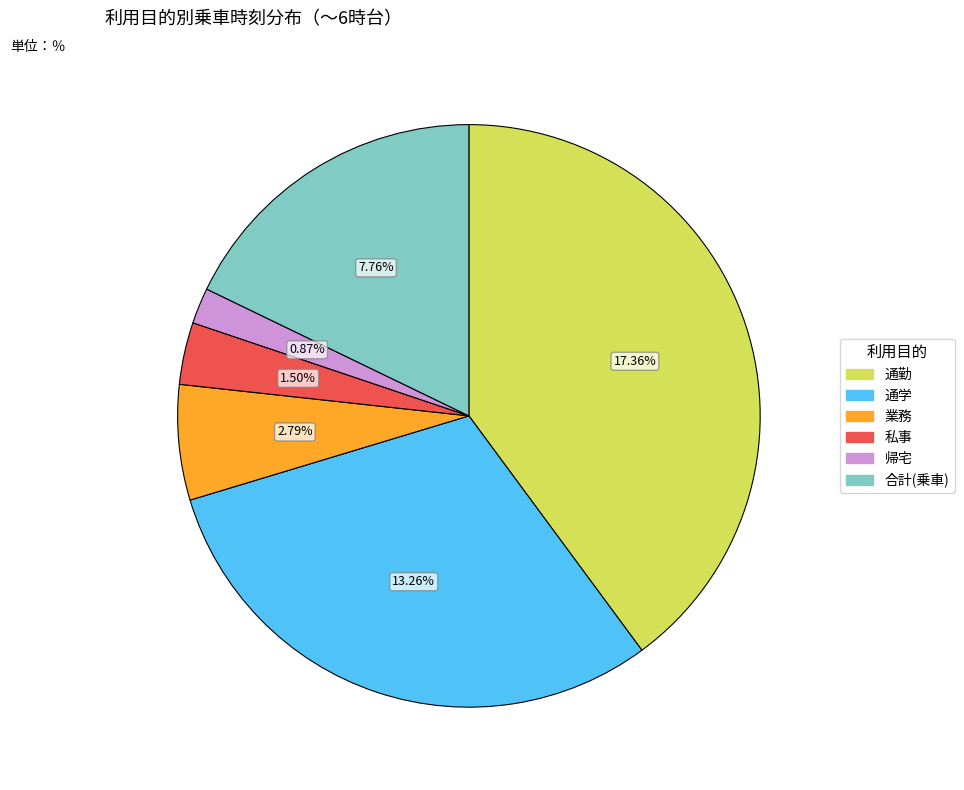

What is the largest slice in the pie chart?

通勤